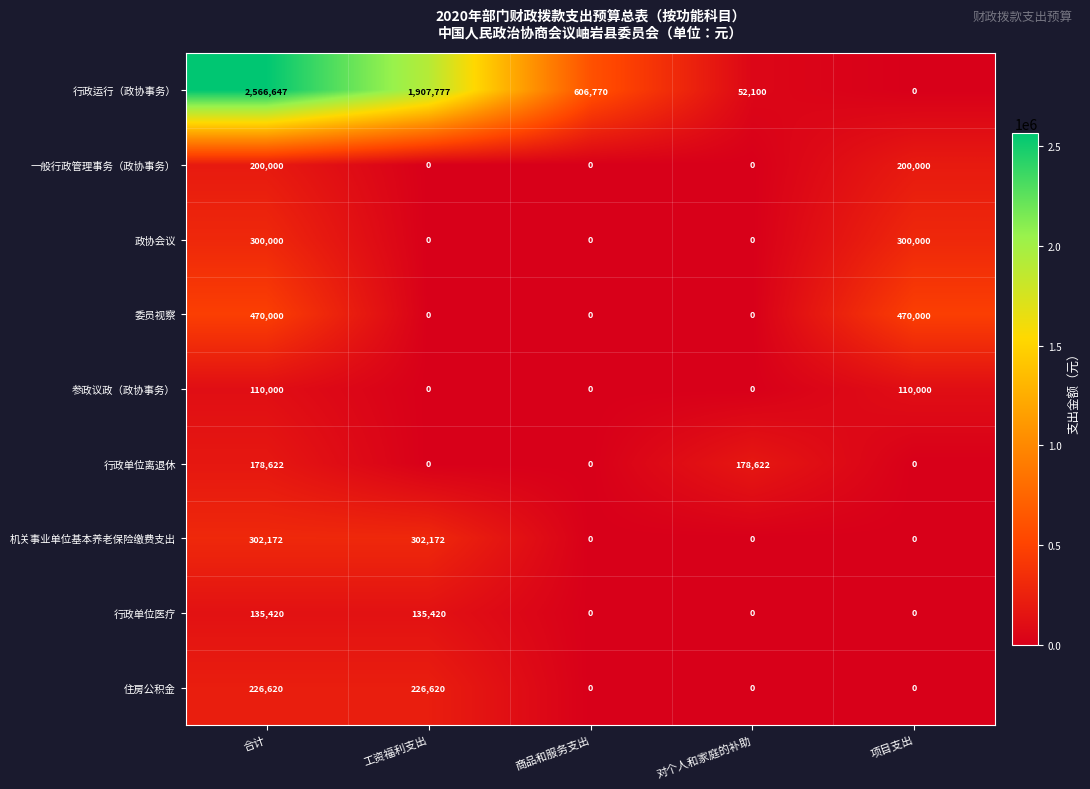

What is the greatest value displayed?

2566647